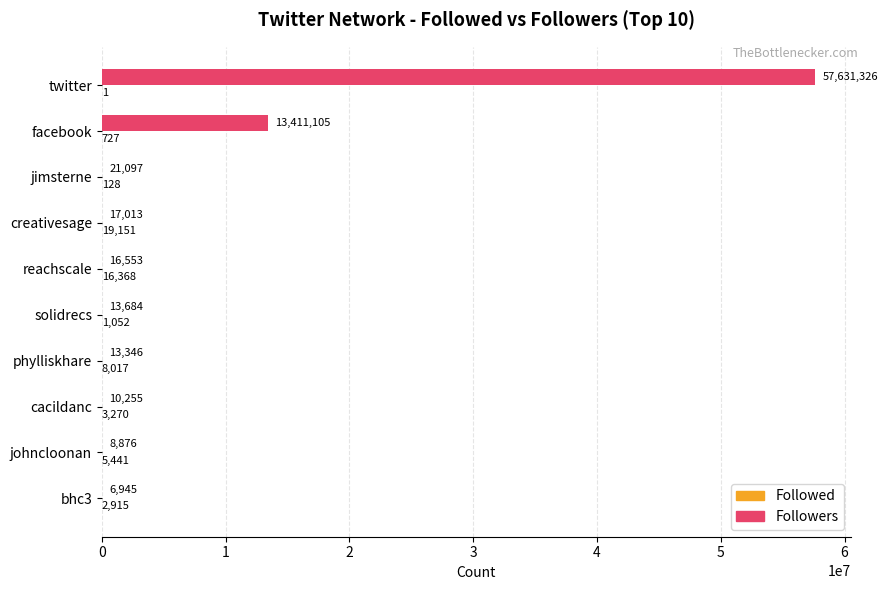

What is the maximum value shown in the chart?

57631326